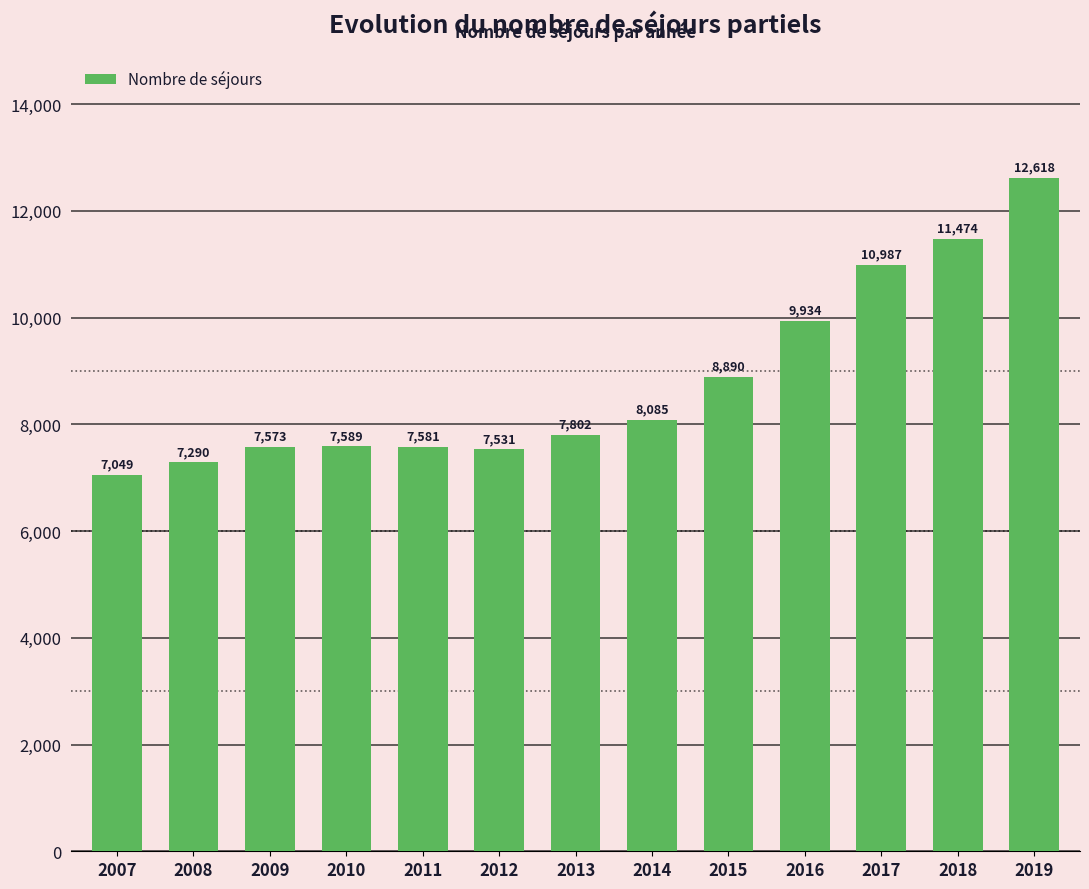

Reading left to right, extract all data points from this chart.

7049	7290	7573	7589	7581	7531	7802	8085	8890	9934	10987	11474	12618